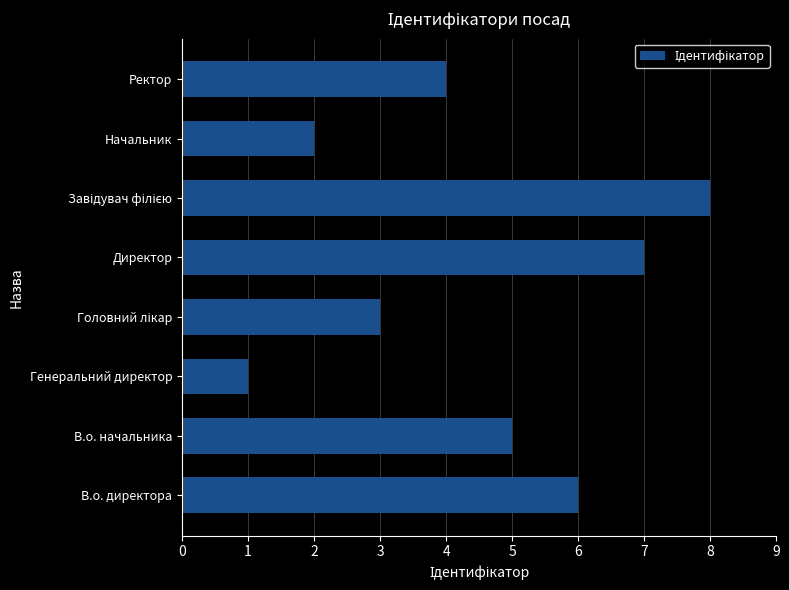

Between В.о. начальника and Ректор, which is larger?

В.о. начальника